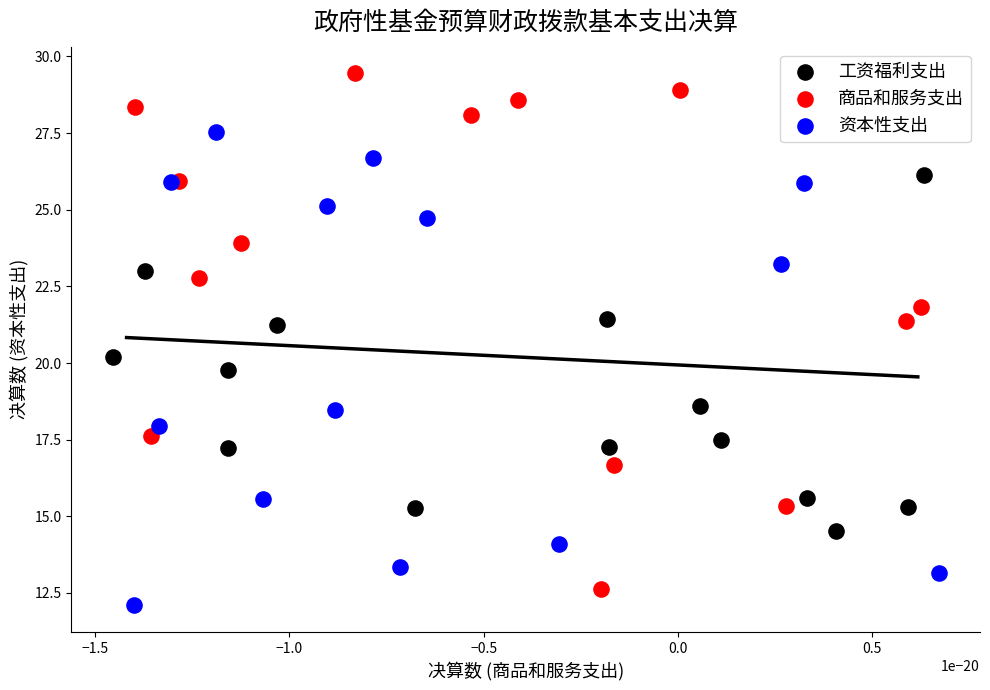

Which series reaches the maximum Y coordinate?

商品和服务支出